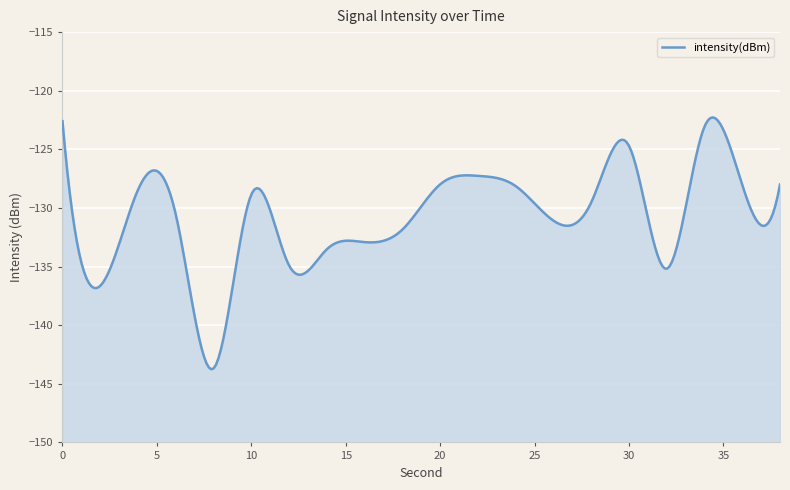

What is the difference between the second highest and second lowest values?

13.6